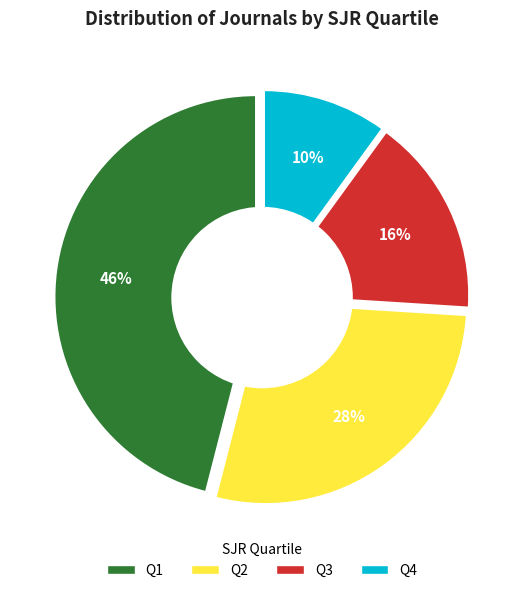

How many slices are in this pie chart?

4